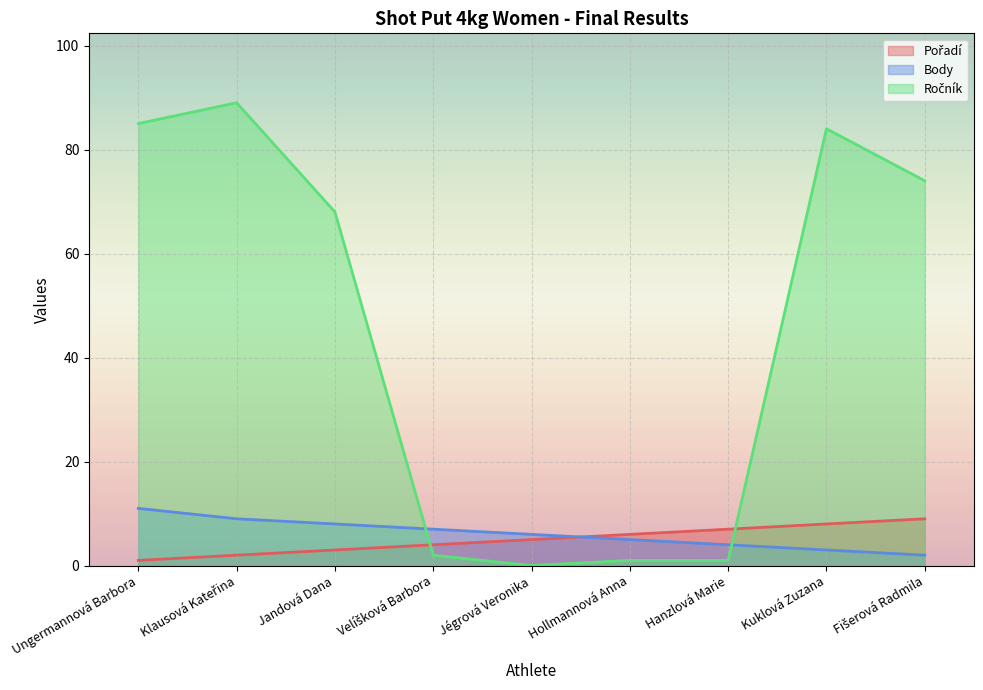

True or false: Body has more than 0 interior local peaks.

False